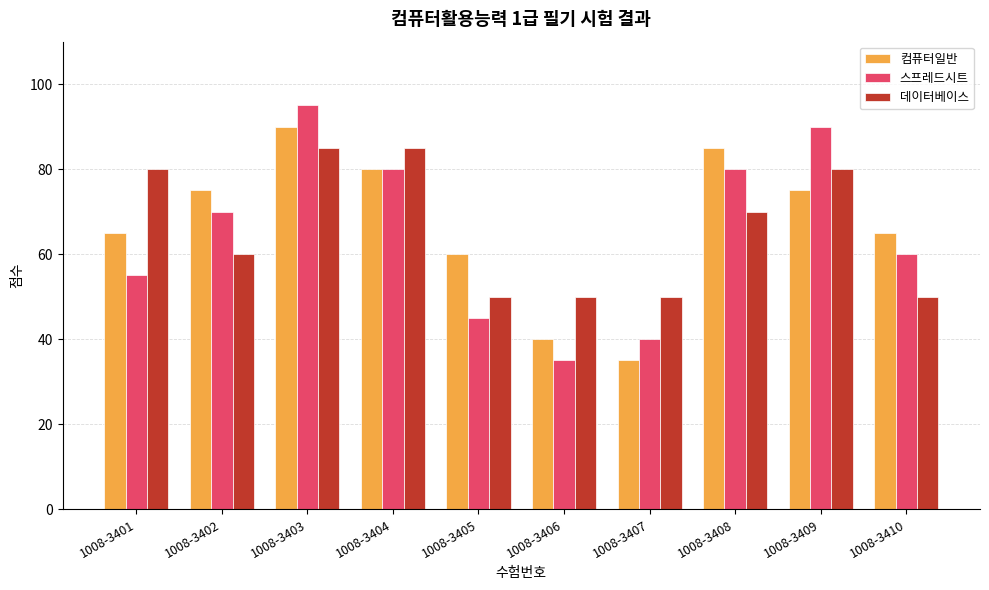

What is the spread (max minus min) of values at 1008-3401?

25